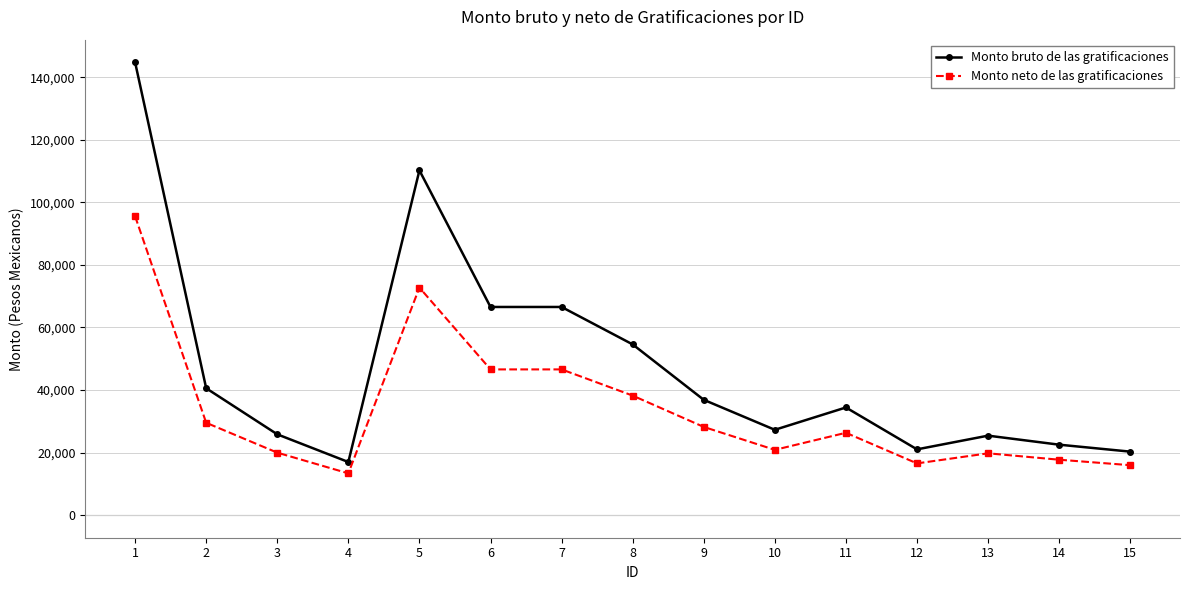

True or false: Monto neto de las gratificaciones and Monto bruto de las gratificaciones intersect in this chart.

False